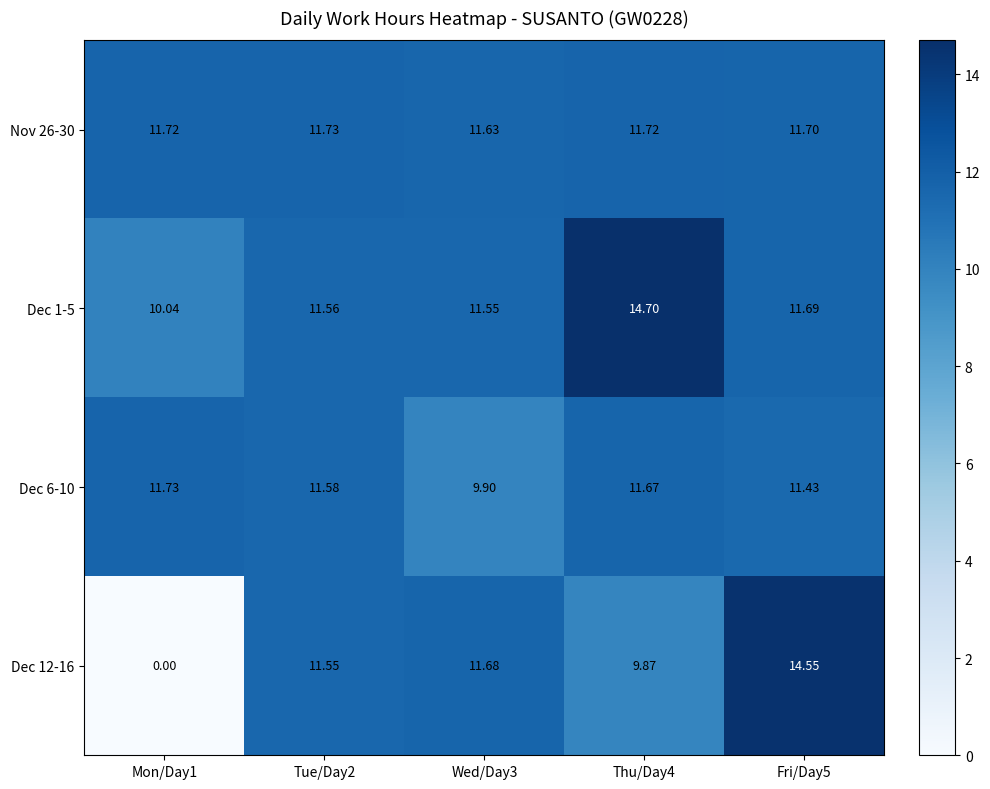

Between Tue/Day2 and Wed/Day3, which series saw the biggest shift?

Dec 6-10